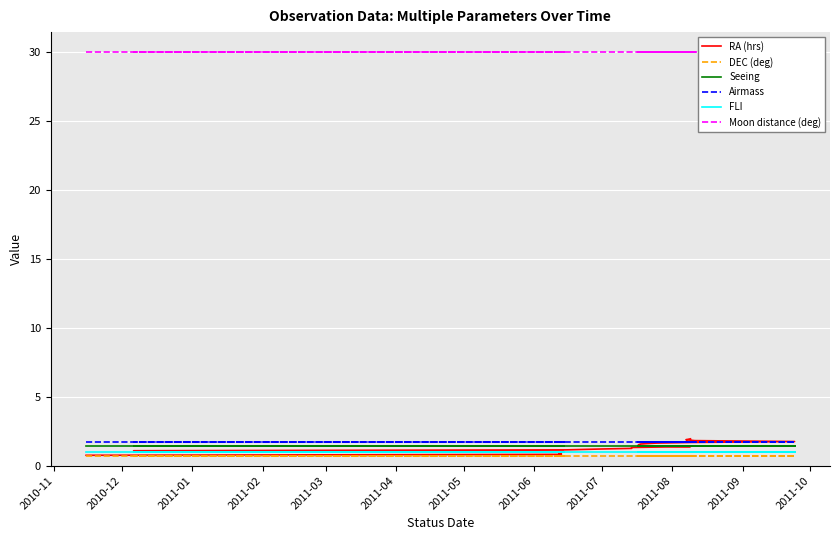

True or false: DEC (deg) and Airmass intersect in this chart.

False